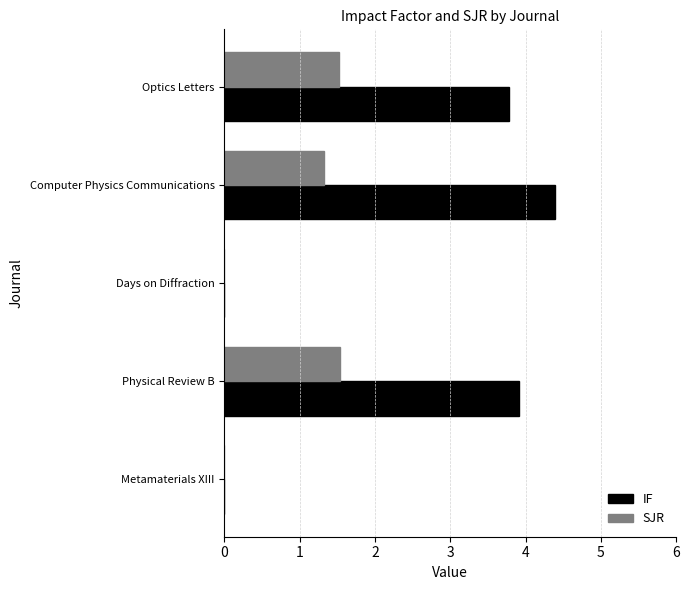

Is it true that SJR equals 0.0 at Days on Diffraction?

True